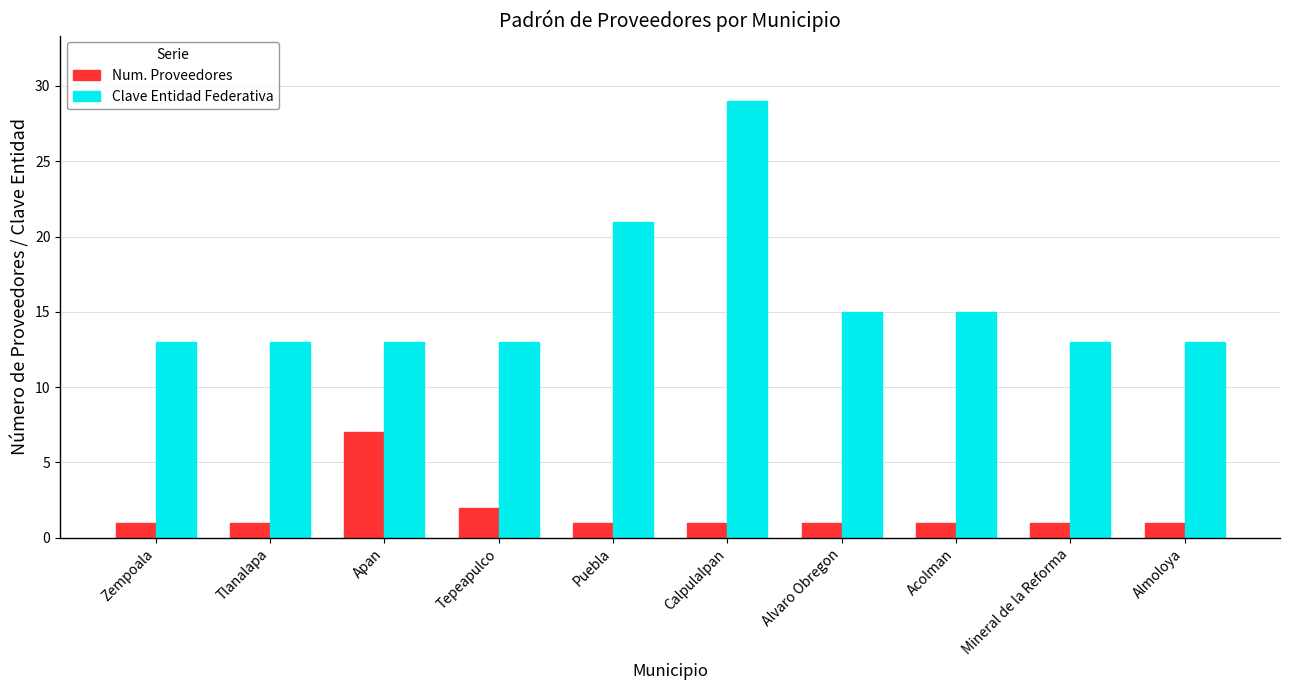

What is the label of the 7th bar from the left?

Alvaro Obregon